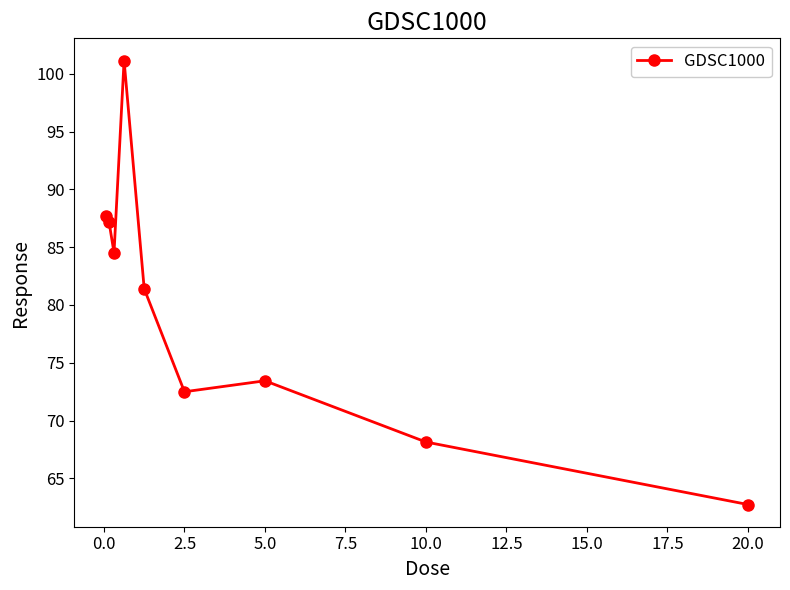

What is the difference between the second highest and second lowest values?

19.6